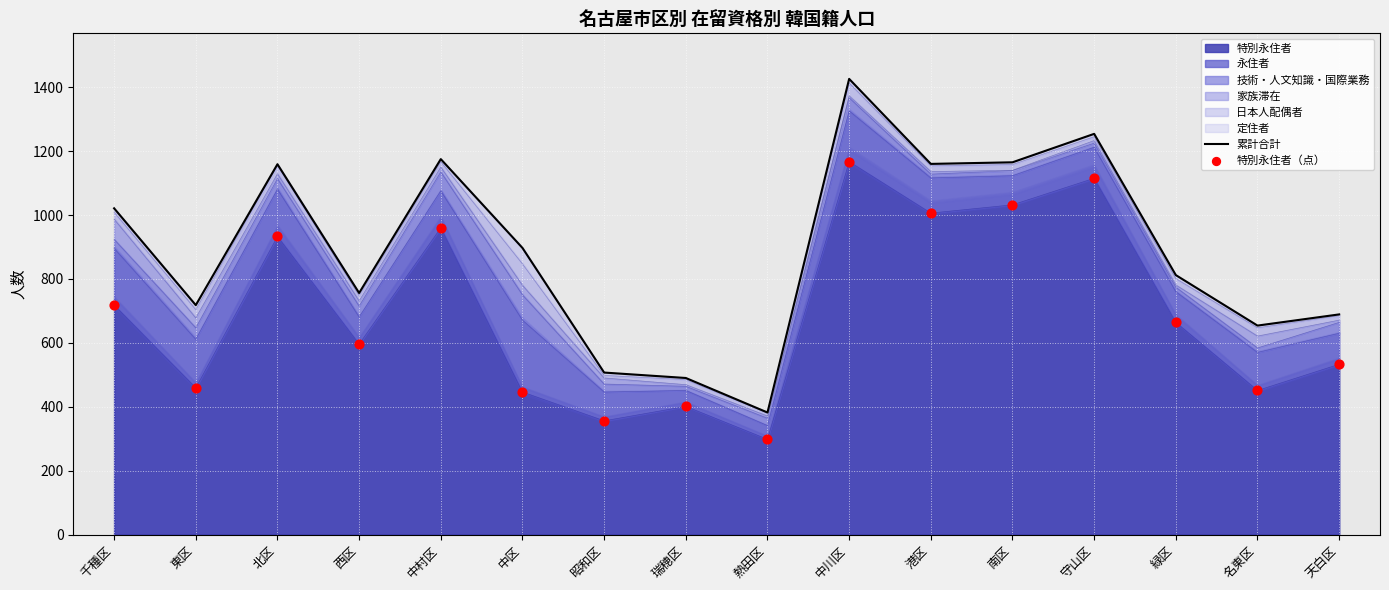

True or false: 特別永住者 has a value of 960 at 中村区.

True